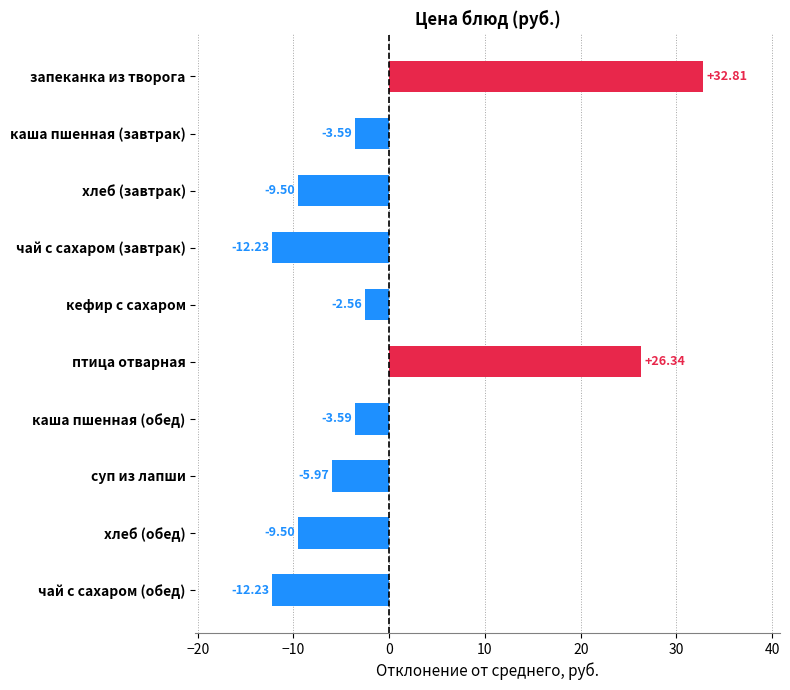

Does the chart contain any negative values?

Yes